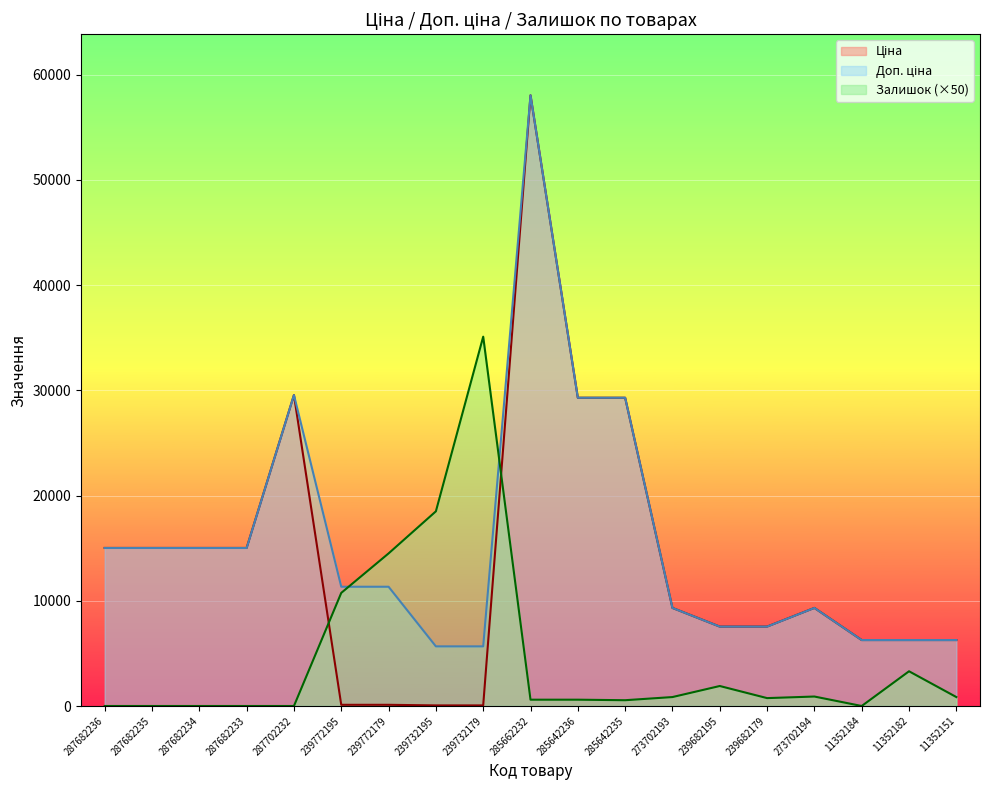

What is the difference between the Залишок values at 273702194 and 287682236?

900.0